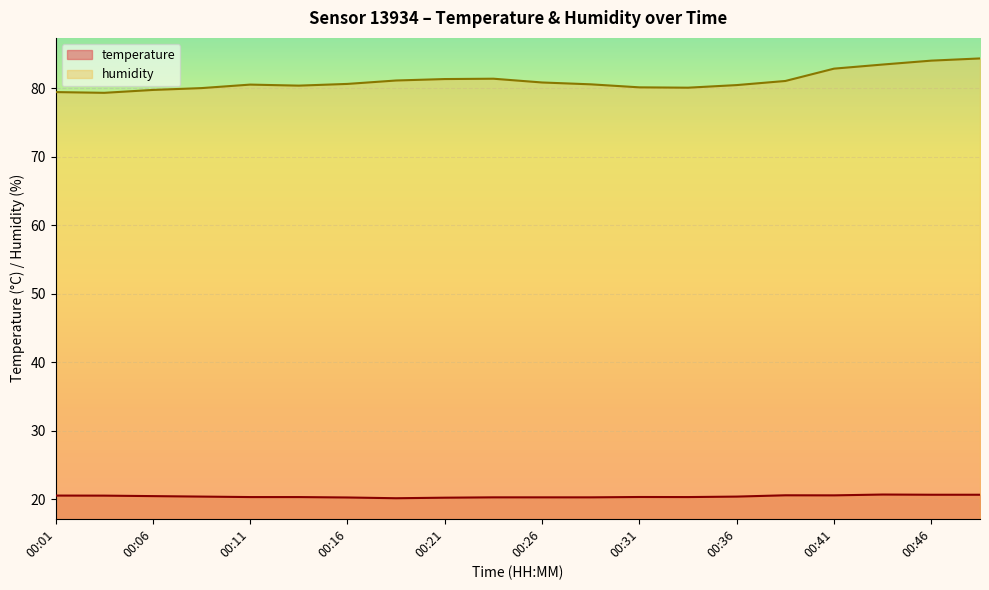

The humidity series shows 48.9 at 00:01. True or false?

False